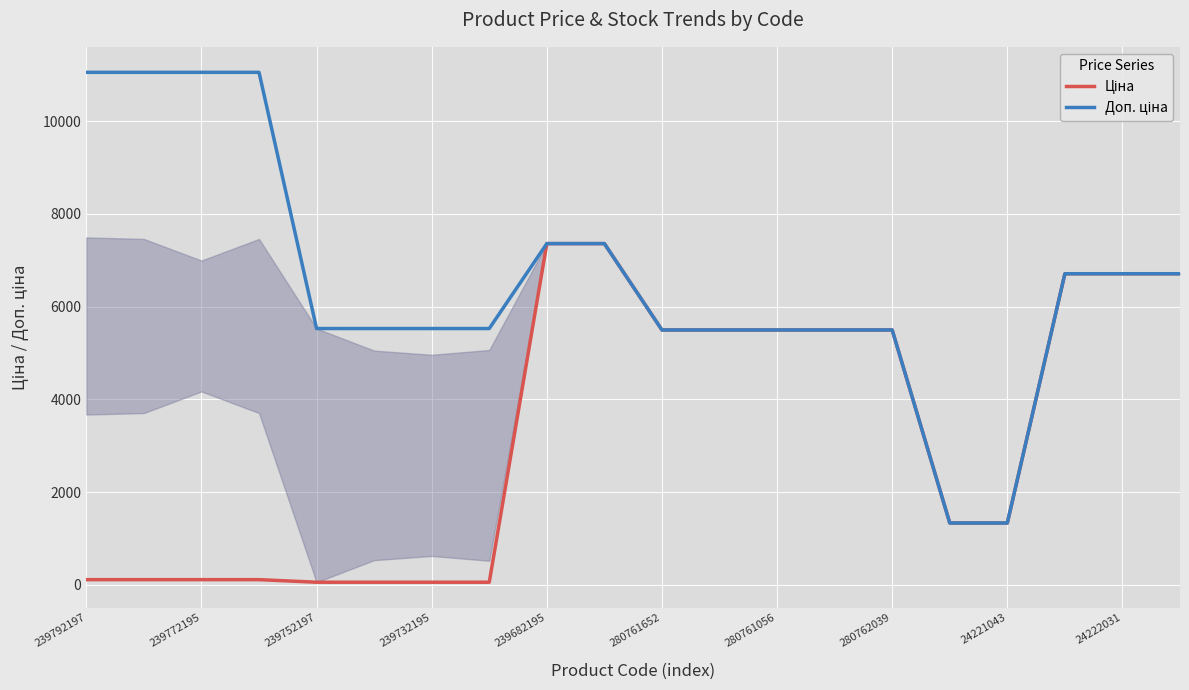

What is the greatest value displayed?

11055.0